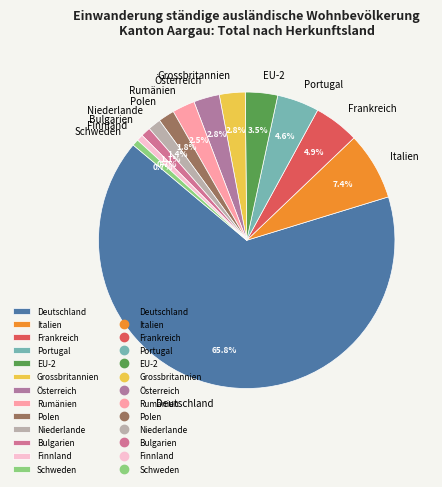

The Finnland slice represents 11% of the pie. True or false?

False